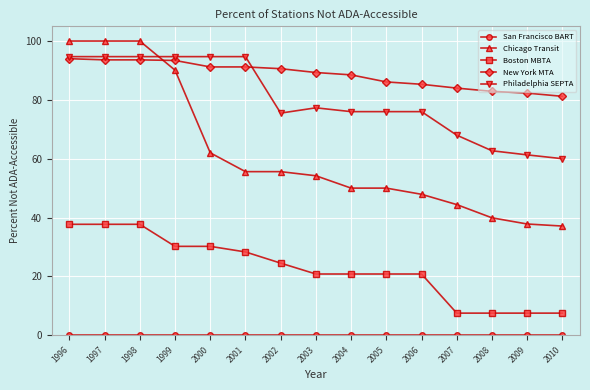

Which series has the largest total across all categories?

New York MTA